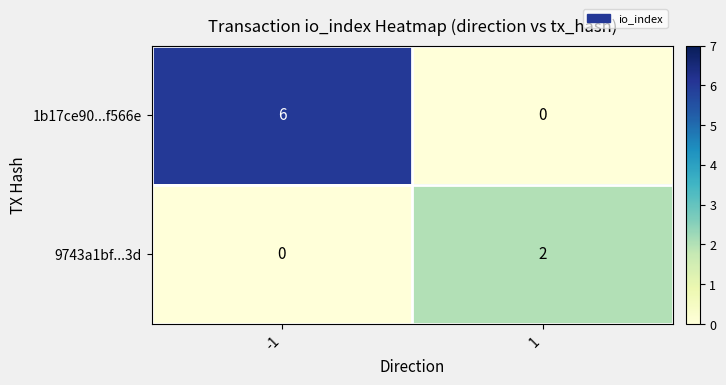

What is the difference between the 1b17ce90...f566e values at -1 and 1?

6